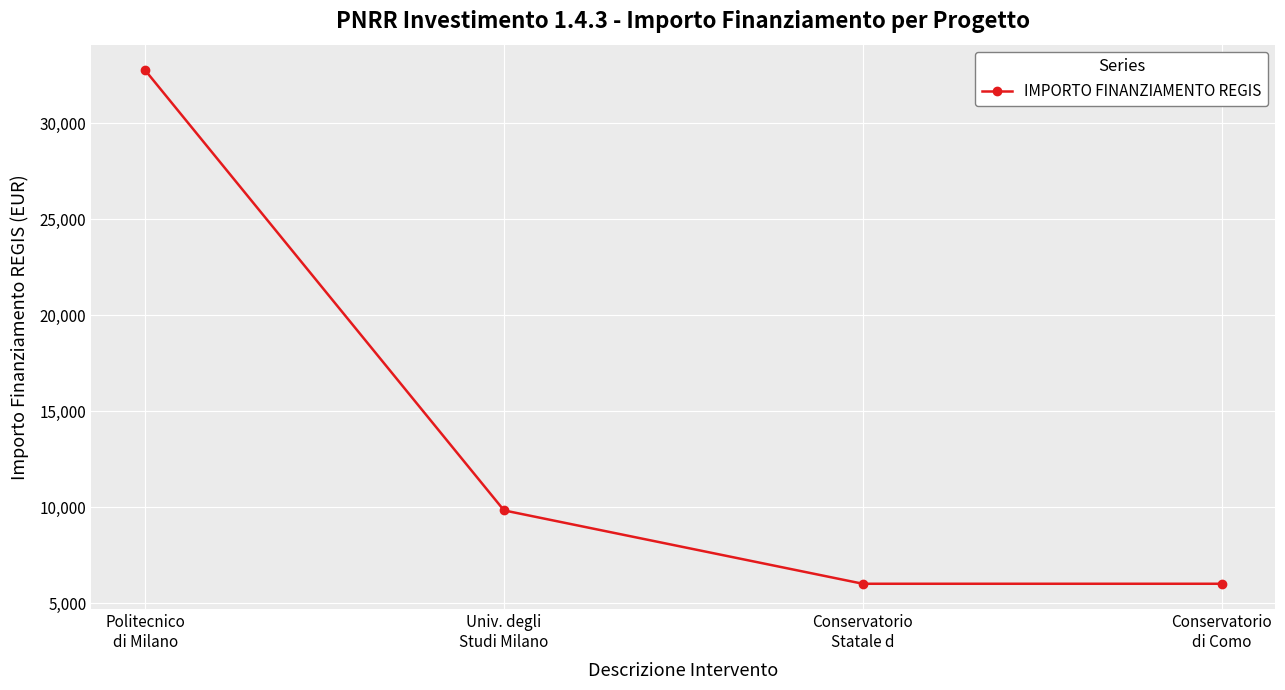

Reading left to right, list all the values displayed in this chart.

32750	9825	6003	6003